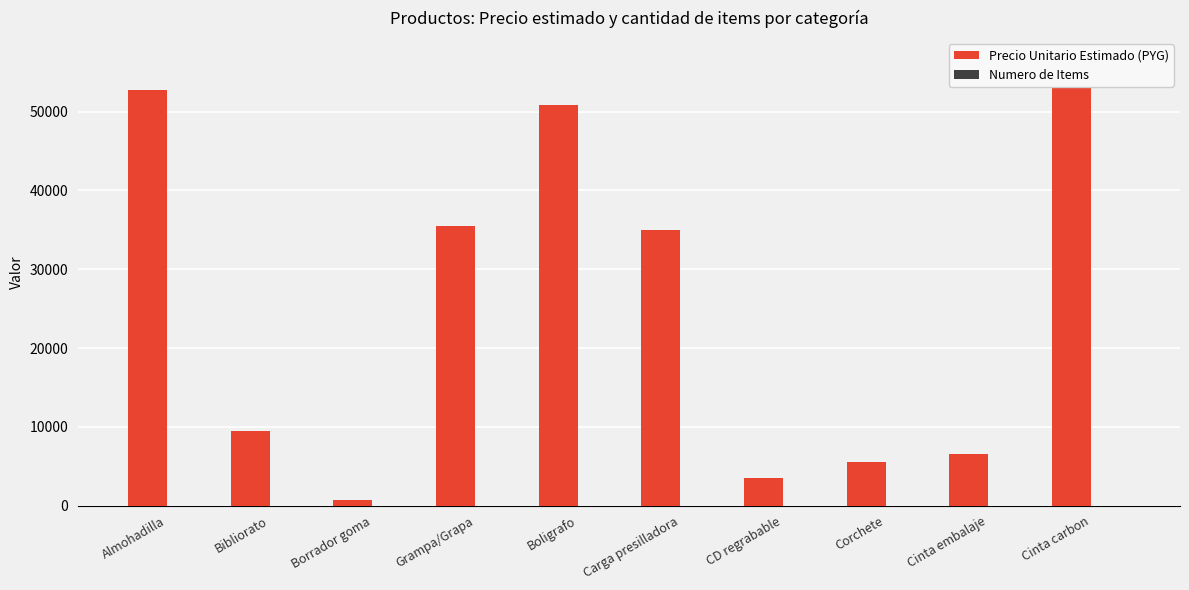

Which series has the widest spread of values?

Precio Unitario Estimado (PYG)